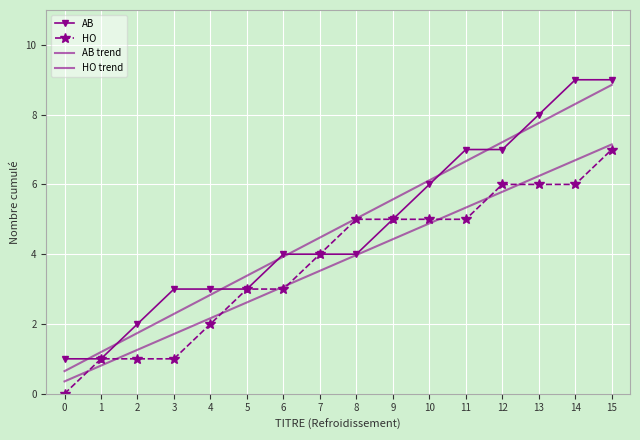

What is the difference between the highest and lowest values at 8?

1.0